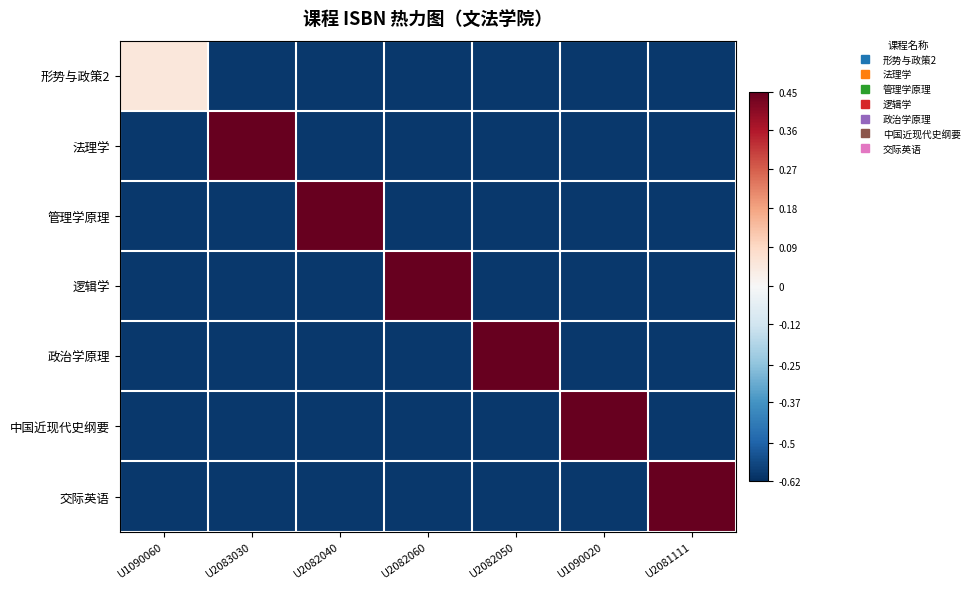

Rank the series by their maximum value, from lowest to highest.

形势与政策2, 法理学, 管理学原理, 逻辑学, 政治学原理, 中国近现代史纲要, 交际英语